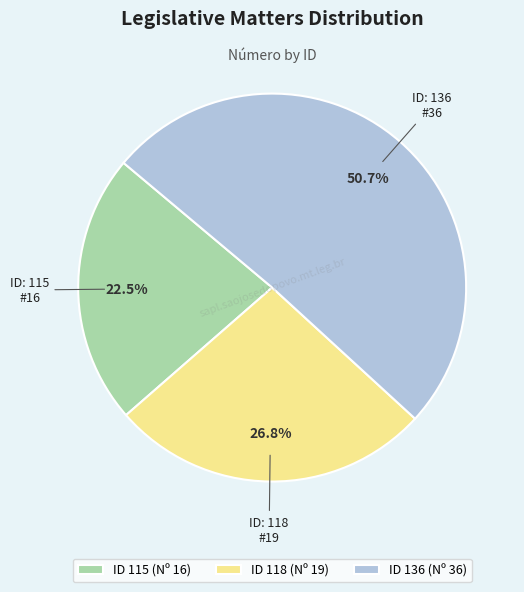

What percentage do ID 115 (Nº 16) and ID 136 (Nº 36) together represent?

73.2%